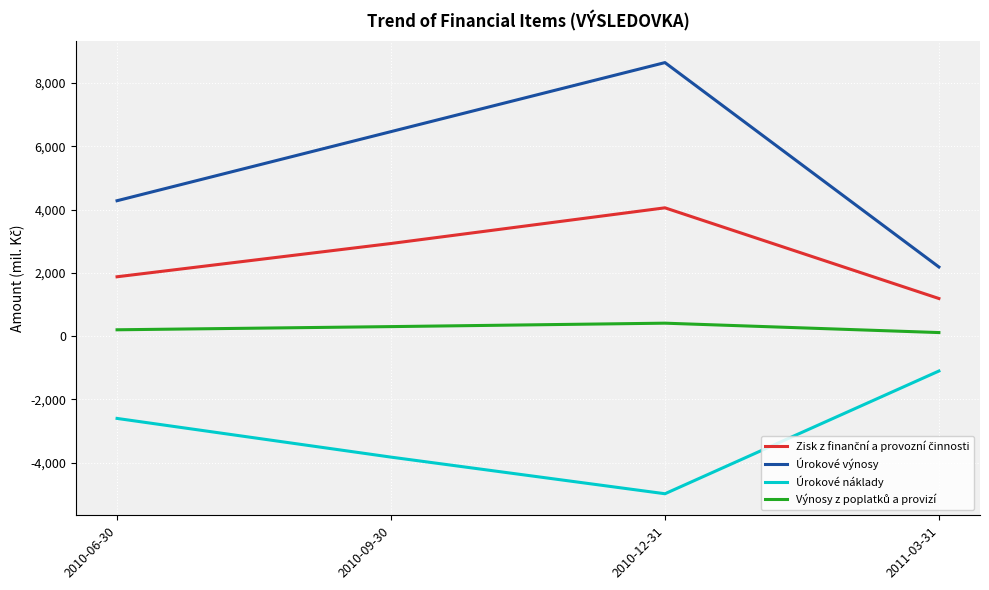

What is the total value across all series at 2011-03-31?

2376.7